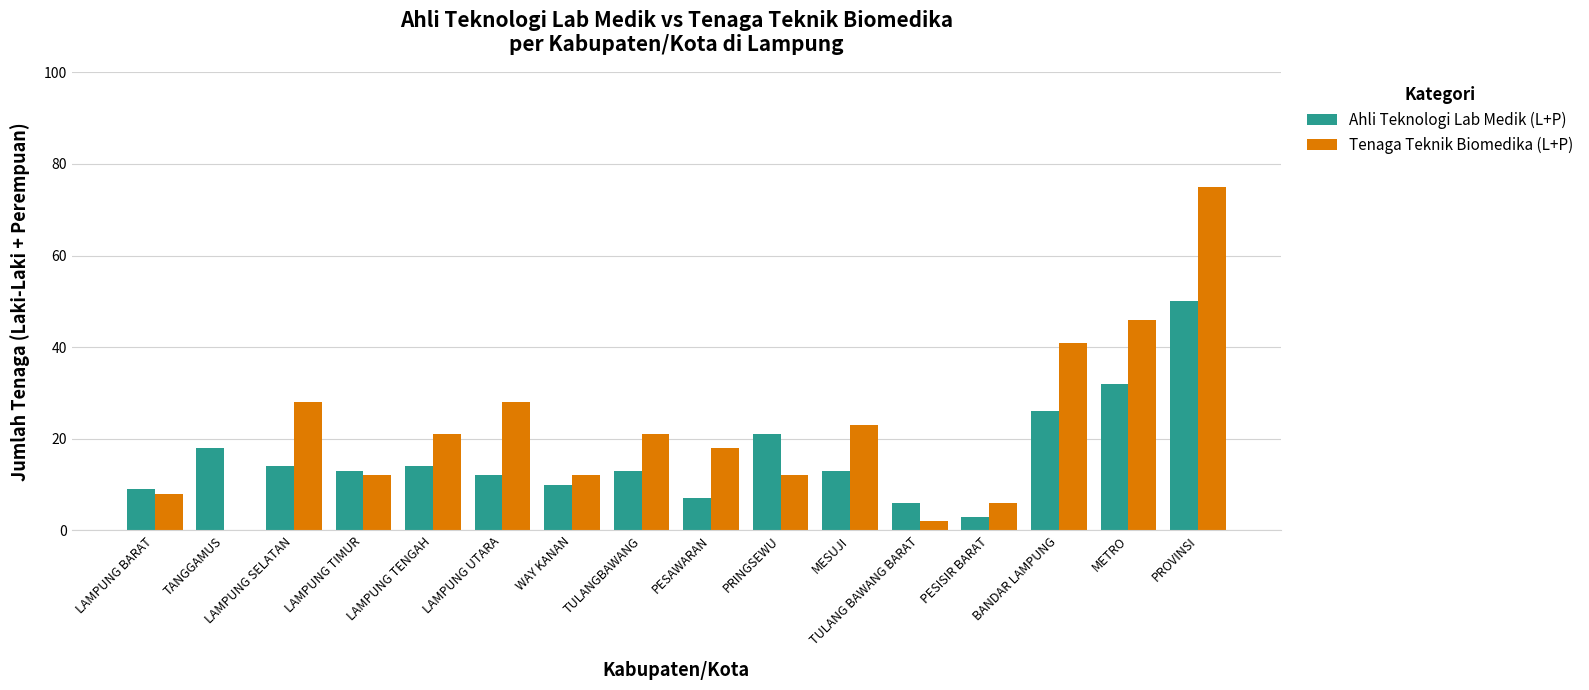

At which label does Ahli Teknologi Lab Medik (L+P) reach its peak?

PROVINSI